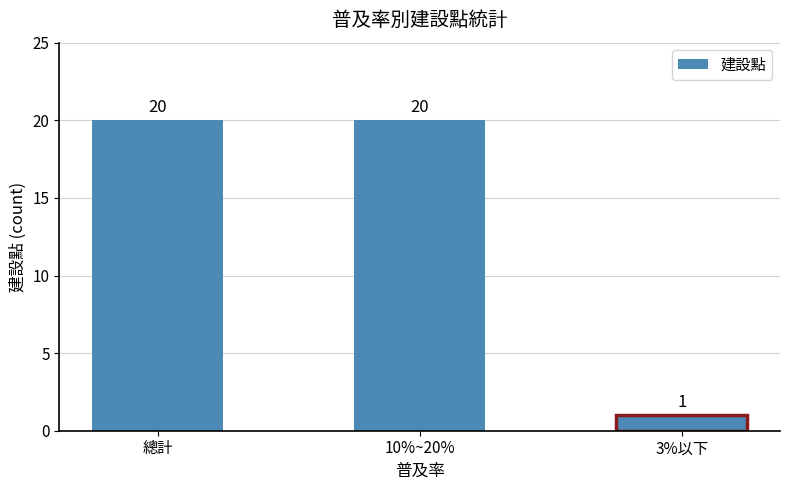

True or false: the data shows 20 at 10%~20%.

True